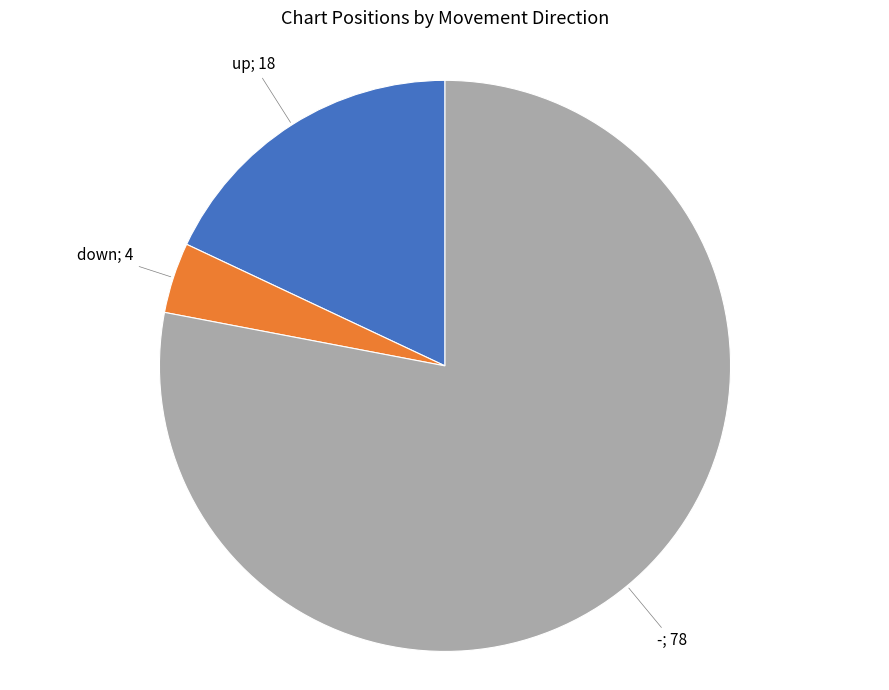

Does any single category account for the majority?

Yes